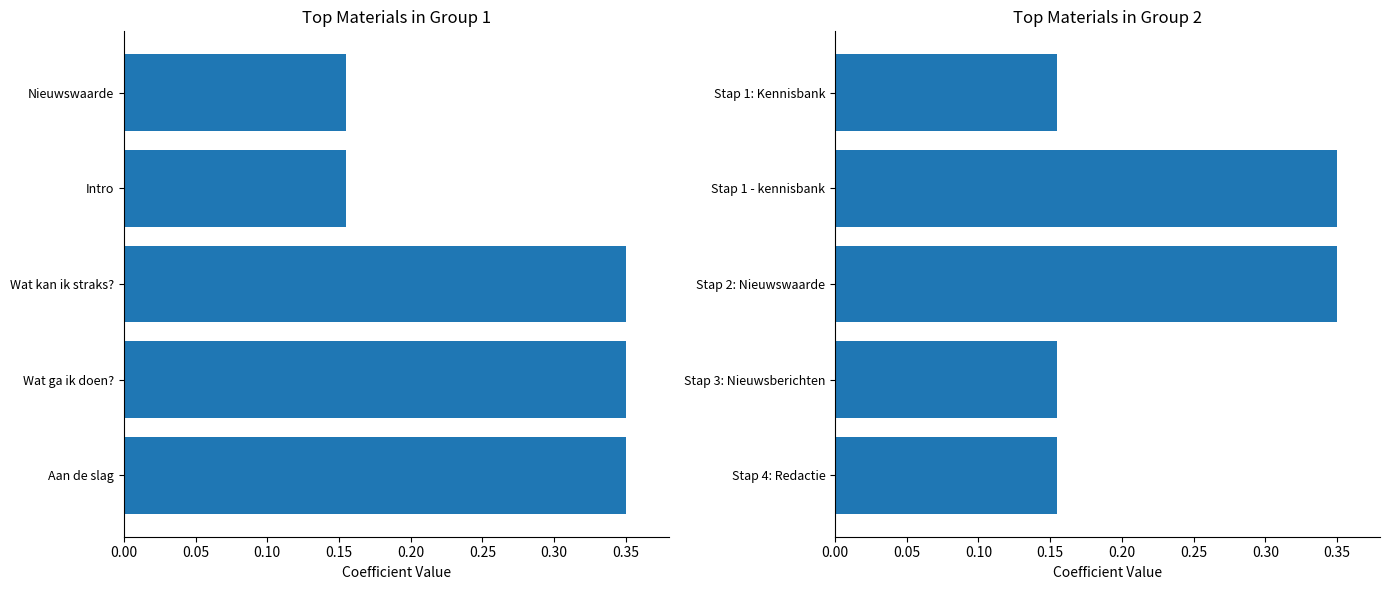

How many Identifier (group 2) values are between 0 and 1?

5